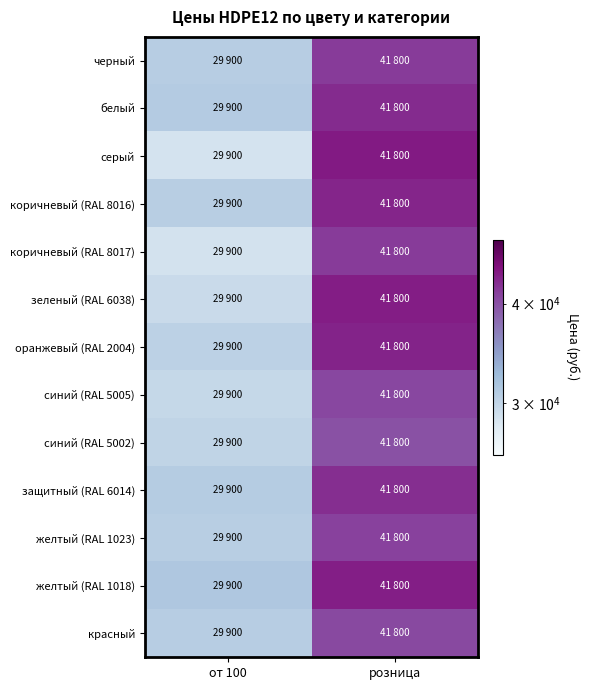

Which has a higher value, от 100 or розница?

розница